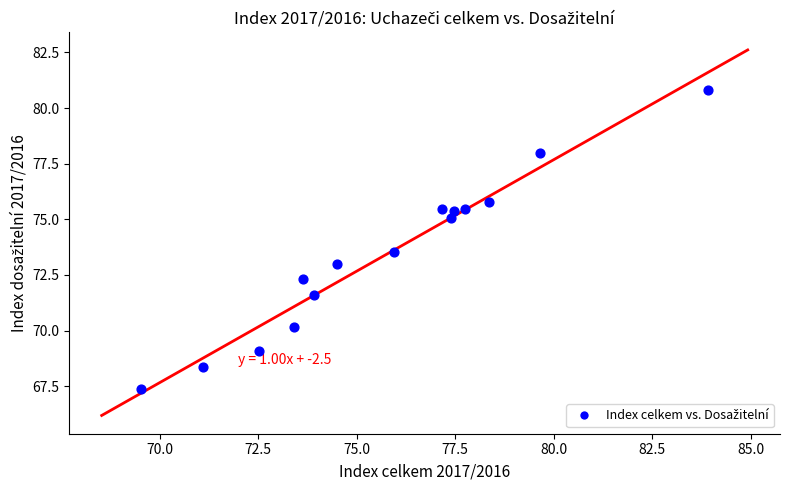

What is the range of X values (max minus min)?

14.4